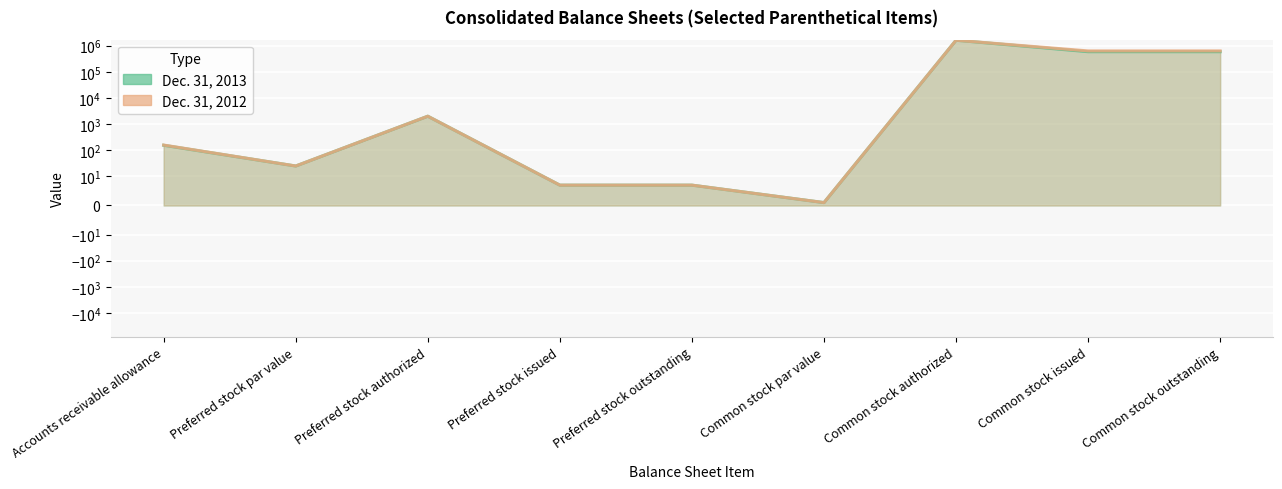

At which category is the sum across all series the highest?

Common stock authorized